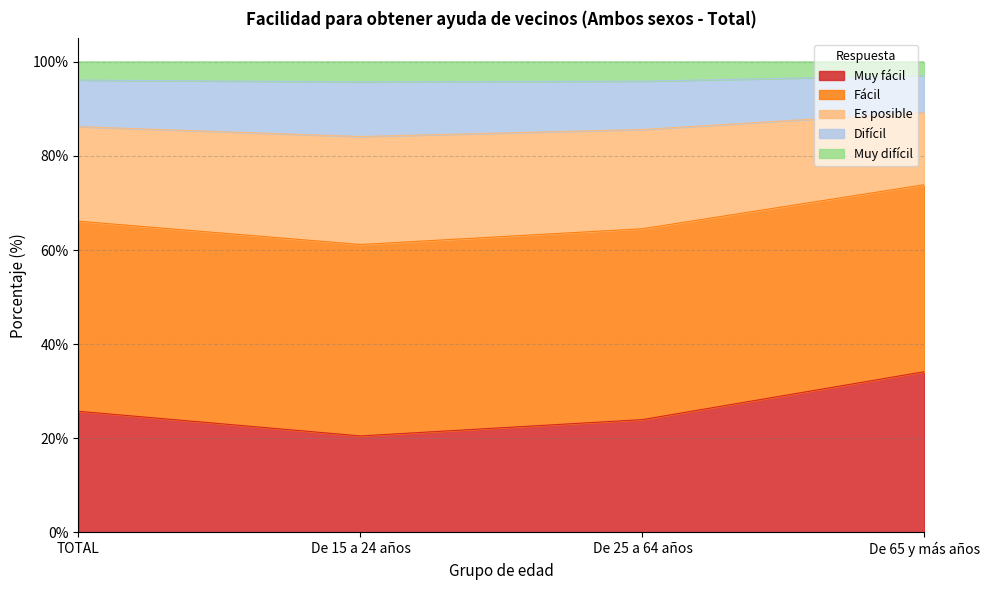

In Muy fácil, how many points are lower than both neighbors (excluding endpoints)?

1